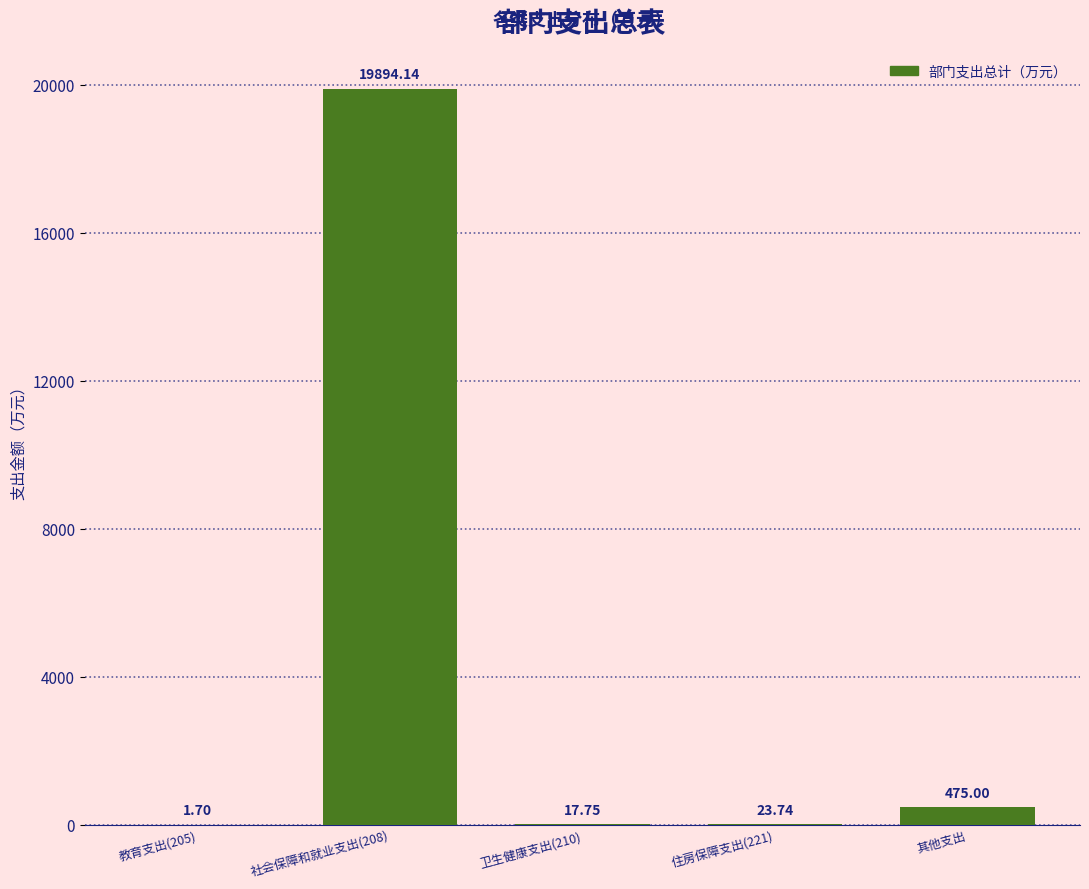

What is the change in value from 社会保障和就业支出(208) to 卫生健康支出(210)?

-19876.4